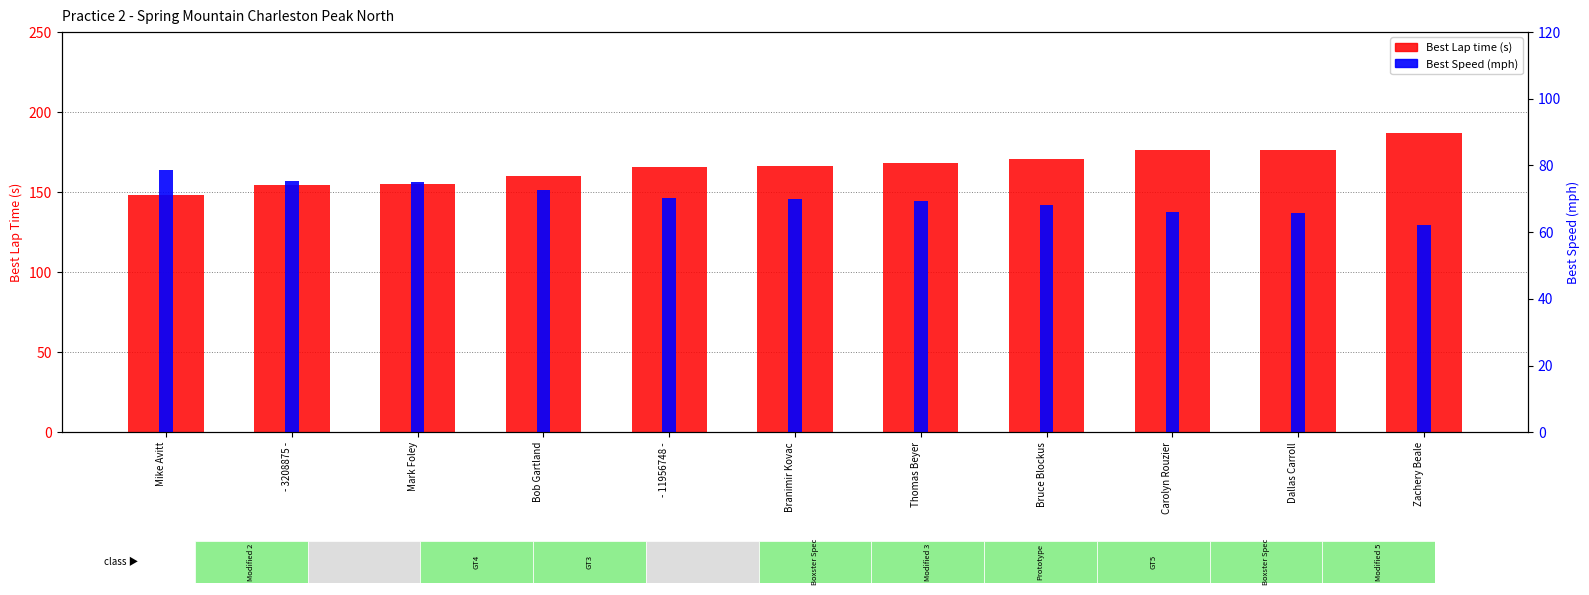

Are the bars horizontal?

No